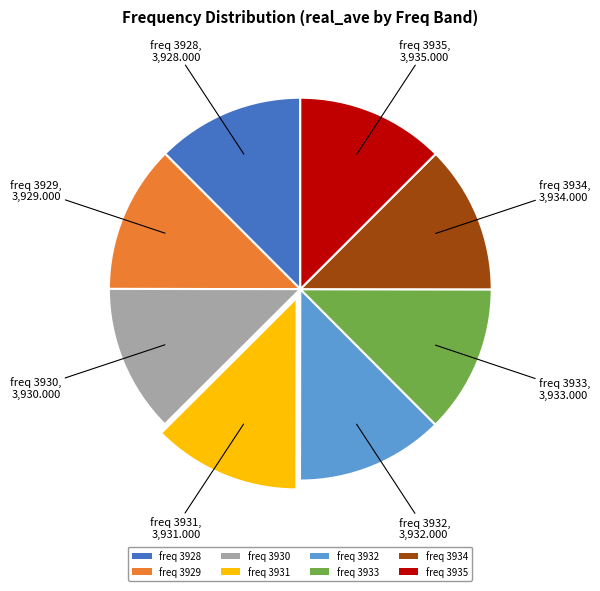

True or false: freq 3934 accounts for 13% of the total.

True